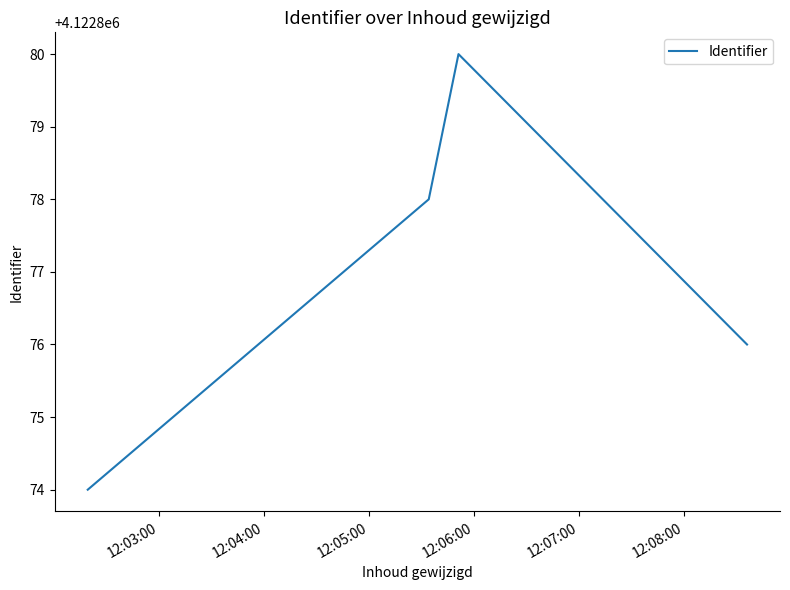

Reading left to right, extract all data points from this chart.

4122874	4122878	4122880	4122876